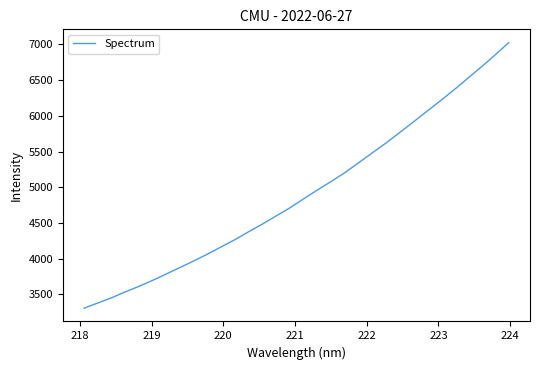

What is the smallest value displayed?

3308.3